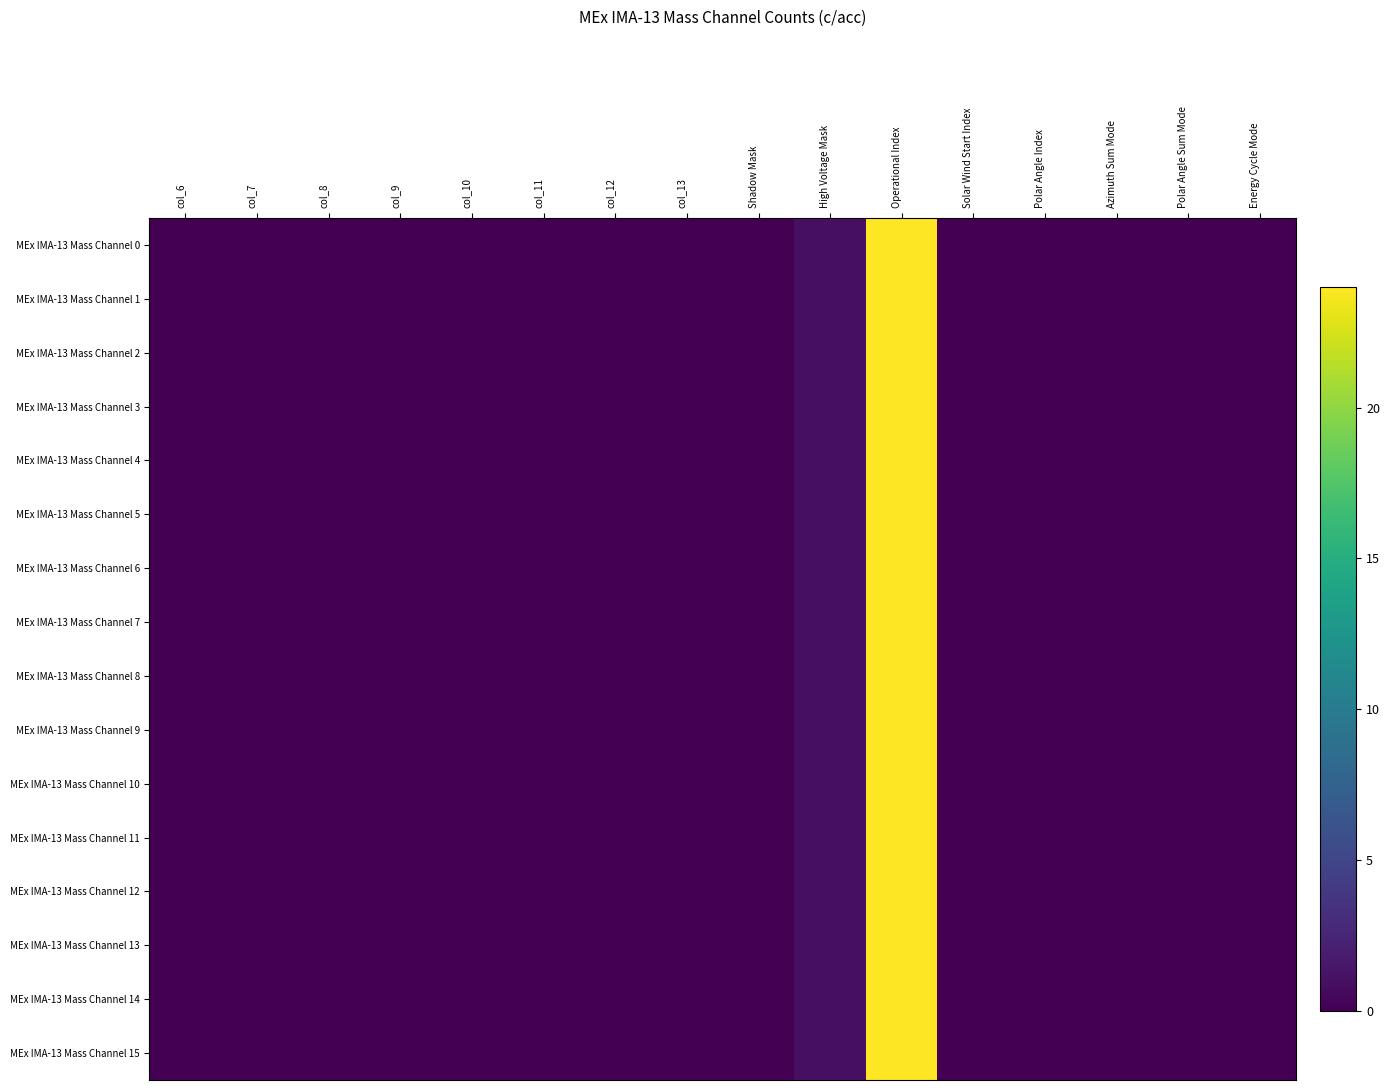

Reading left to right, transcribe all the data shown in this chart.

MEx IMA-13 Mass Channel 0: col_6=0	col_7=0	col_8=0	col_9=0	col_10=0	col_11=0	col_12=0	col_13=0	Shadow Mask=0	High Voltage Mask=1	Operational Index=24	Solar Wind Start Index=0	Polar Angle Index=0	Azimuth Sum Mode=0	Polar Angle Sum Mode=0	Energy Cycle Mode=0
MEx IMA-13 Mass Channel 1: col_6=0	col_7=0	col_8=0	col_9=0	col_10=0	col_11=0	col_12=0	col_13=0	Shadow Mask=0	High Voltage Mask=1	Operational Index=24	Solar Wind Start Index=0	Polar Angle Index=0	Azimuth Sum Mode=0	Polar Angle Sum Mode=0	Energy Cycle Mode=0
MEx IMA-13 Mass Channel 2: col_6=0	col_7=0	col_8=0	col_9=0	col_10=0	col_11=0	col_12=0	col_13=0	Shadow Mask=0	High Voltage Mask=1	Operational Index=24	Solar Wind Start Index=0	Polar Angle Index=0	Azimuth Sum Mode=0	Polar Angle Sum Mode=0	Energy Cycle Mode=0
MEx IMA-13 Mass Channel 3: col_6=0	col_7=0	col_8=0	col_9=0	col_10=0	col_11=0	col_12=0	col_13=0	Shadow Mask=0	High Voltage Mask=1	Operational Index=24	Solar Wind Start Index=0	Polar Angle Index=0	Azimuth Sum Mode=0	Polar Angle Sum Mode=0	Energy Cycle Mode=0
MEx IMA-13 Mass Channel 4: col_6=0	col_7=0	col_8=0	col_9=0	col_10=0	col_11=0	col_12=0	col_13=0	Shadow Mask=0	High Voltage Mask=1	Operational Index=24	Solar Wind Start Index=0	Polar Angle Index=0	Azimuth Sum Mode=0	Polar Angle Sum Mode=0	Energy Cycle Mode=0
MEx IMA-13 Mass Channel 5: col_6=0	col_7=0	col_8=0	col_9=0	col_10=0	col_11=0	col_12=0	col_13=0	Shadow Mask=0	High Voltage Mask=1	Operational Index=24	Solar Wind Start Index=0	Polar Angle Index=0	Azimuth Sum Mode=0	Polar Angle Sum Mode=0	Energy Cycle Mode=0
MEx IMA-13 Mass Channel 6: col_6=0	col_7=0	col_8=0	col_9=0	col_10=0	col_11=0	col_12=0	col_13=0	Shadow Mask=0	High Voltage Mask=1	Operational Index=24	Solar Wind Start Index=0	Polar Angle Index=0	Azimuth Sum Mode=0	Polar Angle Sum Mode=0	Energy Cycle Mode=0
MEx IMA-13 Mass Channel 7: col_6=0	col_7=0	col_8=0	col_9=0	col_10=0	col_11=0	col_12=0	col_13=0	Shadow Mask=0	High Voltage Mask=1	Operational Index=24	Solar Wind Start Index=0	Polar Angle Index=0	Azimuth Sum Mode=0	Polar Angle Sum Mode=0	Energy Cycle Mode=0
MEx IMA-13 Mass Channel 8: col_6=0	col_7=0	col_8=0	col_9=0	col_10=0	col_11=0	col_12=0	col_13=0	Shadow Mask=0	High Voltage Mask=1	Operational Index=24	Solar Wind Start Index=0	Polar Angle Index=0	Azimuth Sum Mode=0	Polar Angle Sum Mode=0	Energy Cycle Mode=0
MEx IMA-13 Mass Channel 9: col_6=0	col_7=0	col_8=0	col_9=0	col_10=0	col_11=0	col_12=0	col_13=0	Shadow Mask=0	High Voltage Mask=1	Operational Index=24	Solar Wind Start Index=0	Polar Angle Index=0	Azimuth Sum Mode=0	Polar Angle Sum Mode=0	Energy Cycle Mode=0
MEx IMA-13 Mass Channel 10: col_6=0	col_7=0	col_8=0	col_9=0	col_10=0	col_11=0	col_12=0	col_13=0	Shadow Mask=0	High Voltage Mask=1	Operational Index=24	Solar Wind Start Index=0	Polar Angle Index=0	Azimuth Sum Mode=0	Polar Angle Sum Mode=0	Energy Cycle Mode=0
MEx IMA-13 Mass Channel 11: col_6=0	col_7=0	col_8=0	col_9=0	col_10=0	col_11=0	col_12=0	col_13=0	Shadow Mask=0	High Voltage Mask=1	Operational Index=24	Solar Wind Start Index=0	Polar Angle Index=0	Azimuth Sum Mode=0	Polar Angle Sum Mode=0	Energy Cycle Mode=0
MEx IMA-13 Mass Channel 12: col_6=0	col_7=0	col_8=0	col_9=0	col_10=0	col_11=0	col_12=0	col_13=0	Shadow Mask=0	High Voltage Mask=1	Operational Index=24	Solar Wind Start Index=0	Polar Angle Index=0	Azimuth Sum Mode=0	Polar Angle Sum Mode=0	Energy Cycle Mode=0
MEx IMA-13 Mass Channel 13: col_6=0	col_7=0	col_8=0	col_9=0	col_10=0	col_11=0	col_12=0	col_13=0	Shadow Mask=0	High Voltage Mask=1	Operational Index=24	Solar Wind Start Index=0	Polar Angle Index=0	Azimuth Sum Mode=0	Polar Angle Sum Mode=0	Energy Cycle Mode=0
MEx IMA-13 Mass Channel 14: col_6=0	col_7=0	col_8=0	col_9=0	col_10=0	col_11=0	col_12=0	col_13=0	Shadow Mask=0	High Voltage Mask=1	Operational Index=24	Solar Wind Start Index=0	Polar Angle Index=0	Azimuth Sum Mode=0	Polar Angle Sum Mode=0	Energy Cycle Mode=0
MEx IMA-13 Mass Channel 15: col_6=0	col_7=0	col_8=0	col_9=0	col_10=0	col_11=0	col_12=0	col_13=0	Shadow Mask=0	High Voltage Mask=1	Operational Index=24	Solar Wind Start Index=0	Polar Angle Index=0	Azimuth Sum Mode=0	Polar Angle Sum Mode=0	Energy Cycle Mode=0